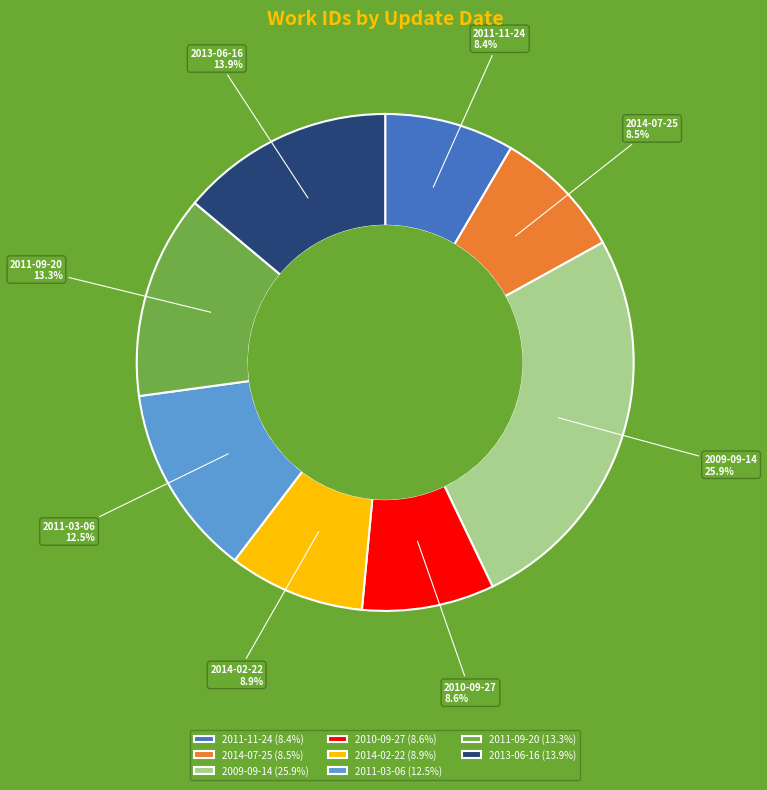

What percentage do 2011-09-20 and 2013-06-16 together represent?

27.2%